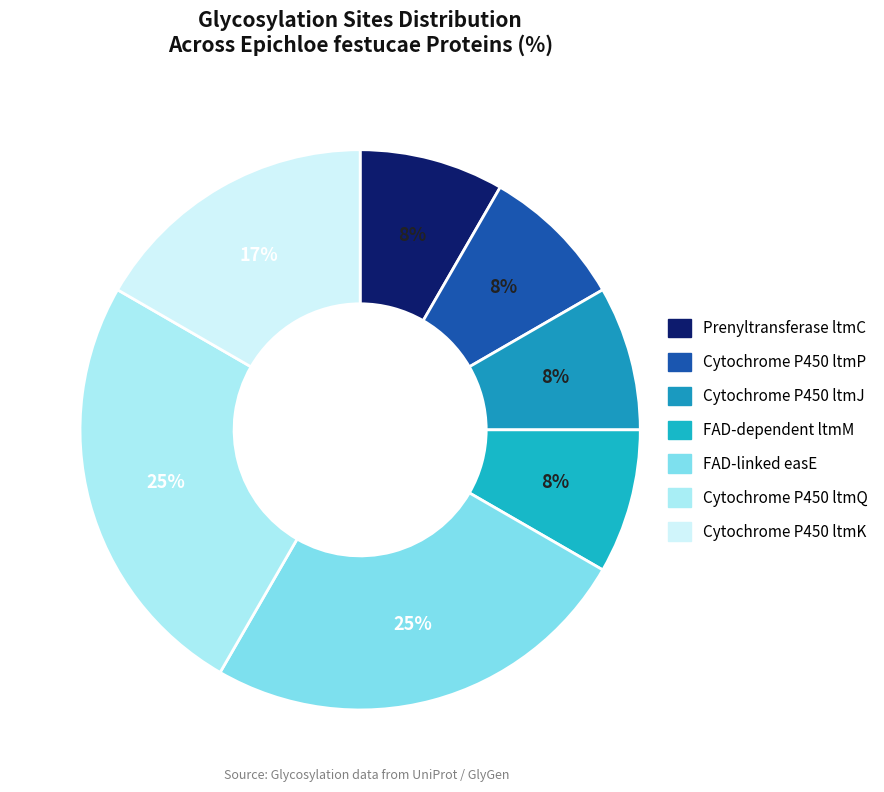

The FAD-linked easE slice represents 25% of the pie. True or false?

True